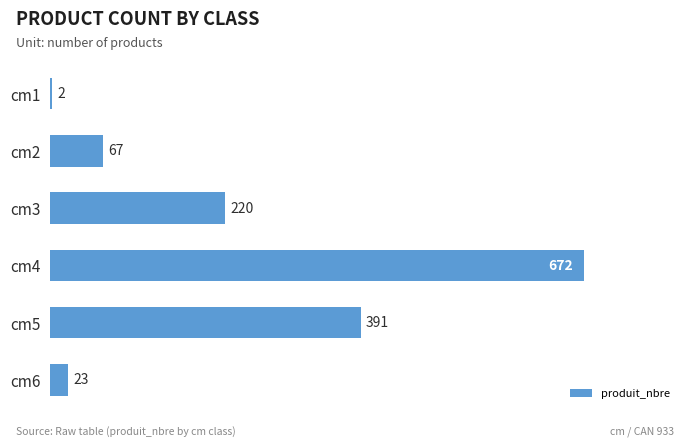

Is it true that the value at cm2 is 67?

True